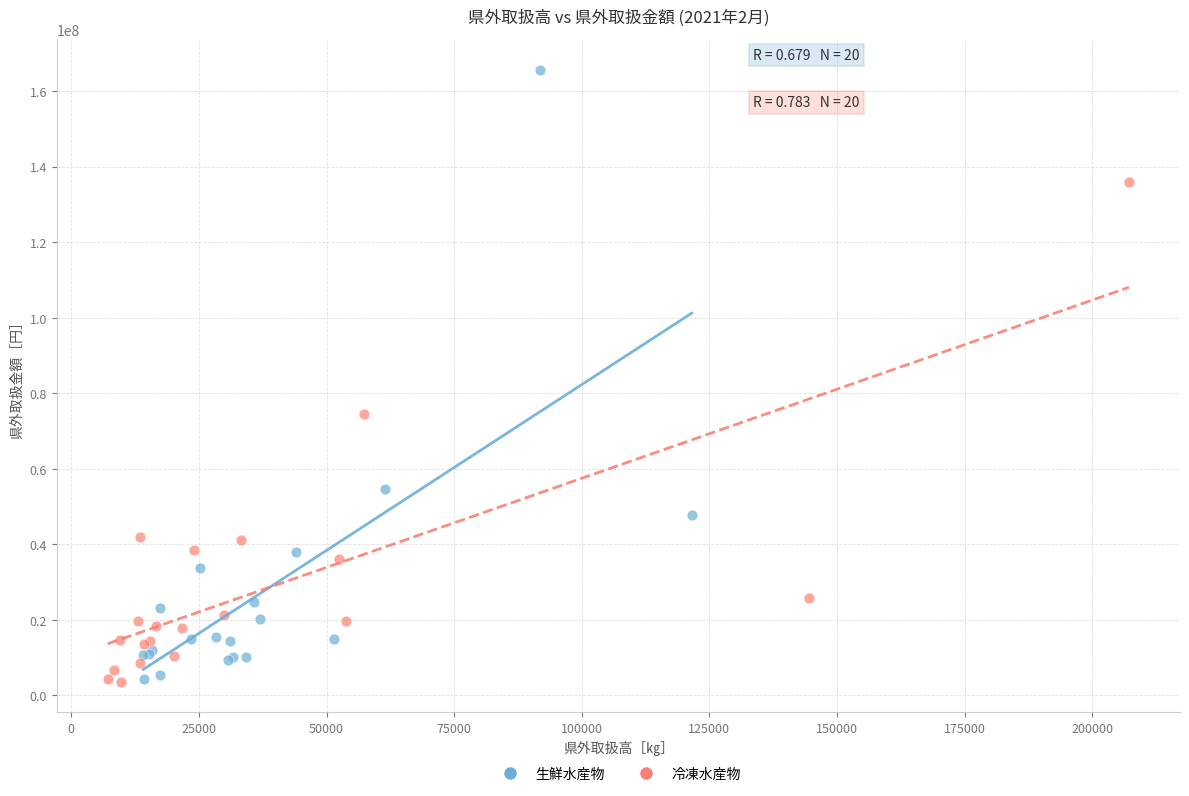

What are all the series names shown in the legend?

生鮮水産物, 冷凍水産物